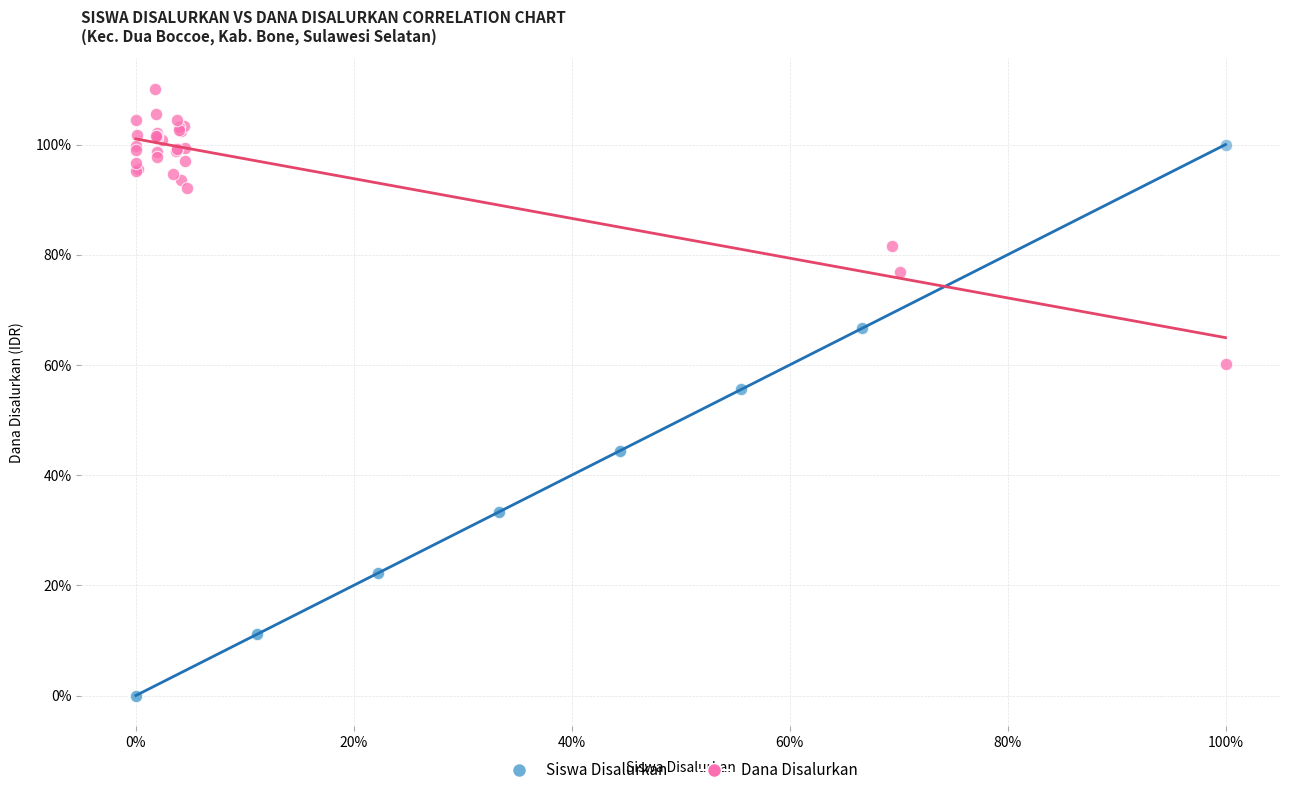

Which series contains the highest Y value?

Dana Disalurkan